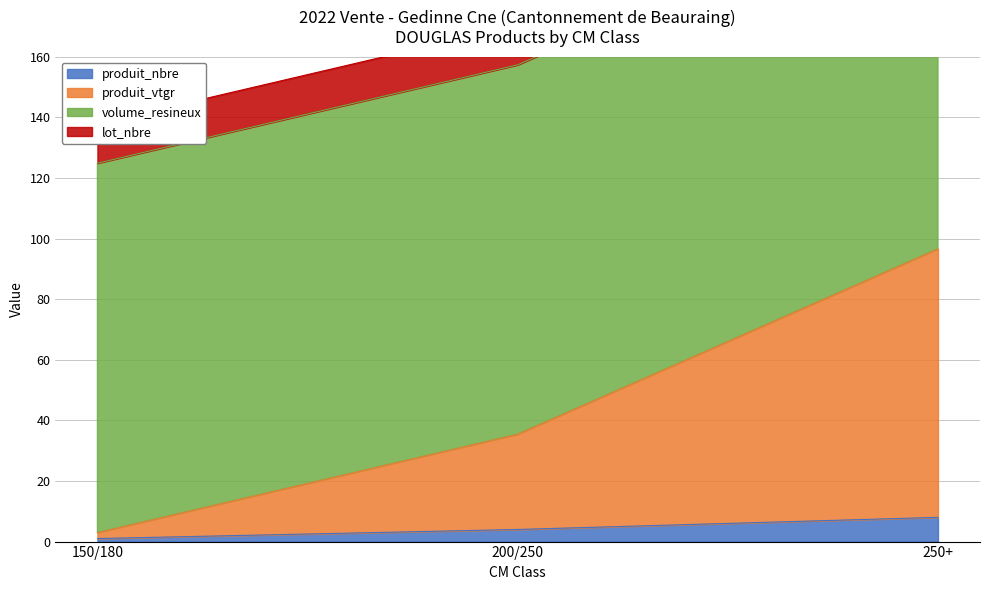

At which category is the sum across all series the highest?

250+